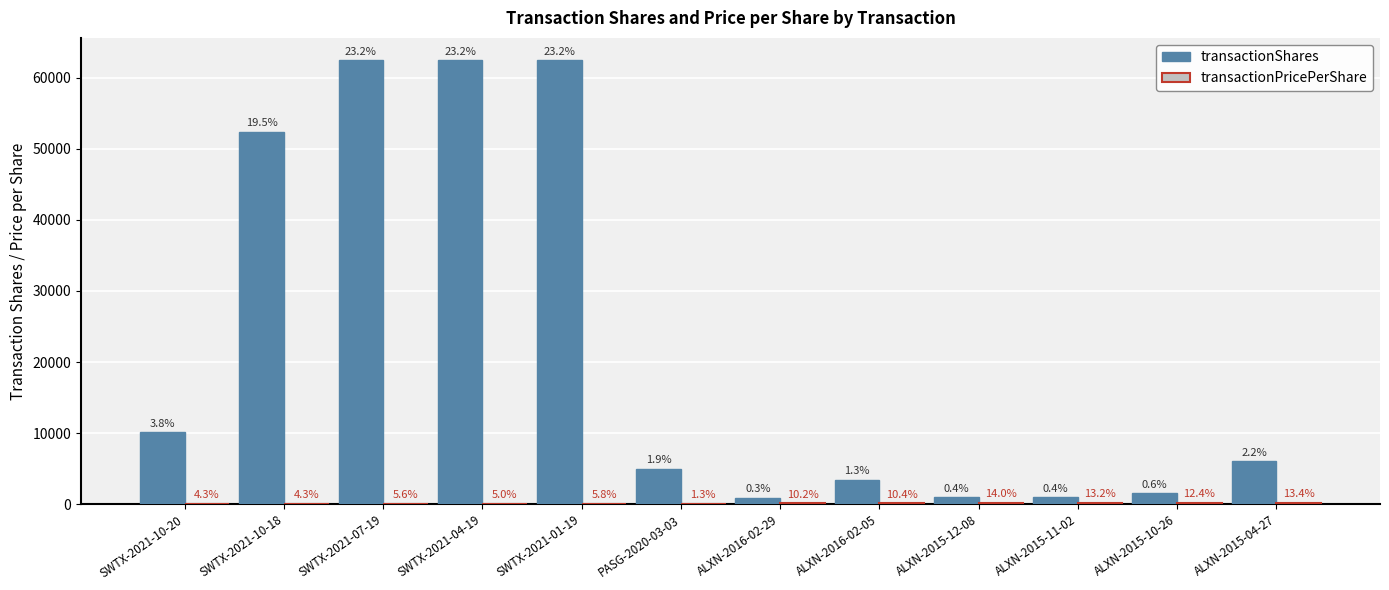

List the series in order of their peak value, lowest first.

transactionPricePerShare, transactionShares